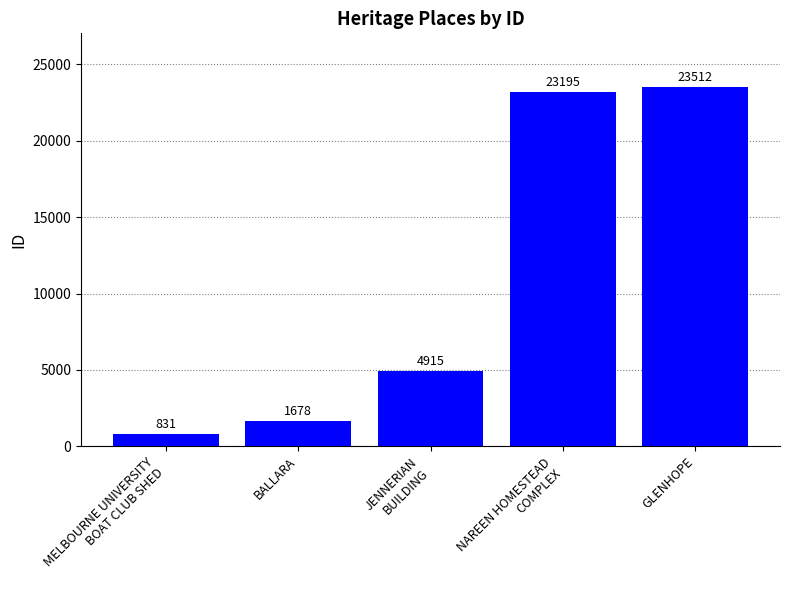

Does the chart contain stacked bars?

No